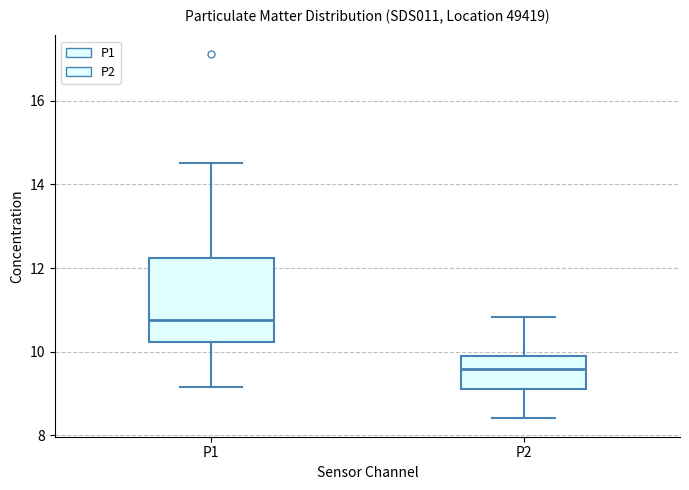

Reading left to right, read every box against the y-axis: the position of its median line, the range the box covers, and the ends of its whiskers. The values are not printed on the chart, so give them approximately, as read against the axis.

P1: median 10.8, box 10.2 to 12.2, whiskers 9.2 to 14.6
P2: median 9.6, box 9.2 to 10.0, whiskers 8.4 to 10.8